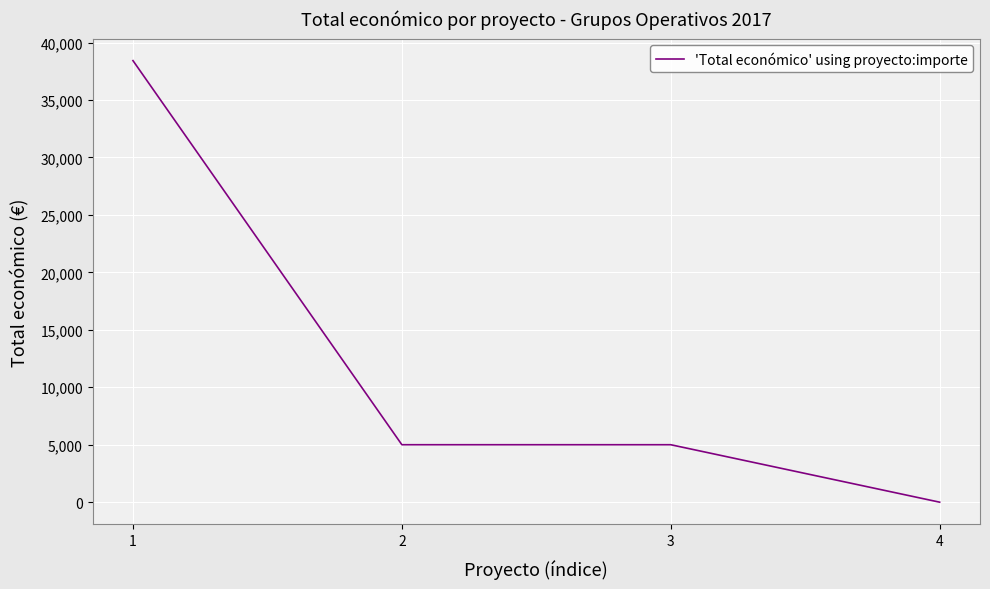

How many series are shown in this chart?

1